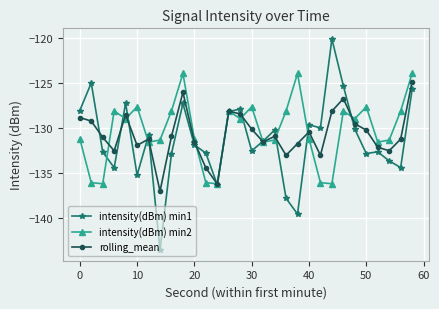

List the series in order of their overall mean, highest first.

intensity(dBm) min2, rolling_mean, intensity(dBm) min1